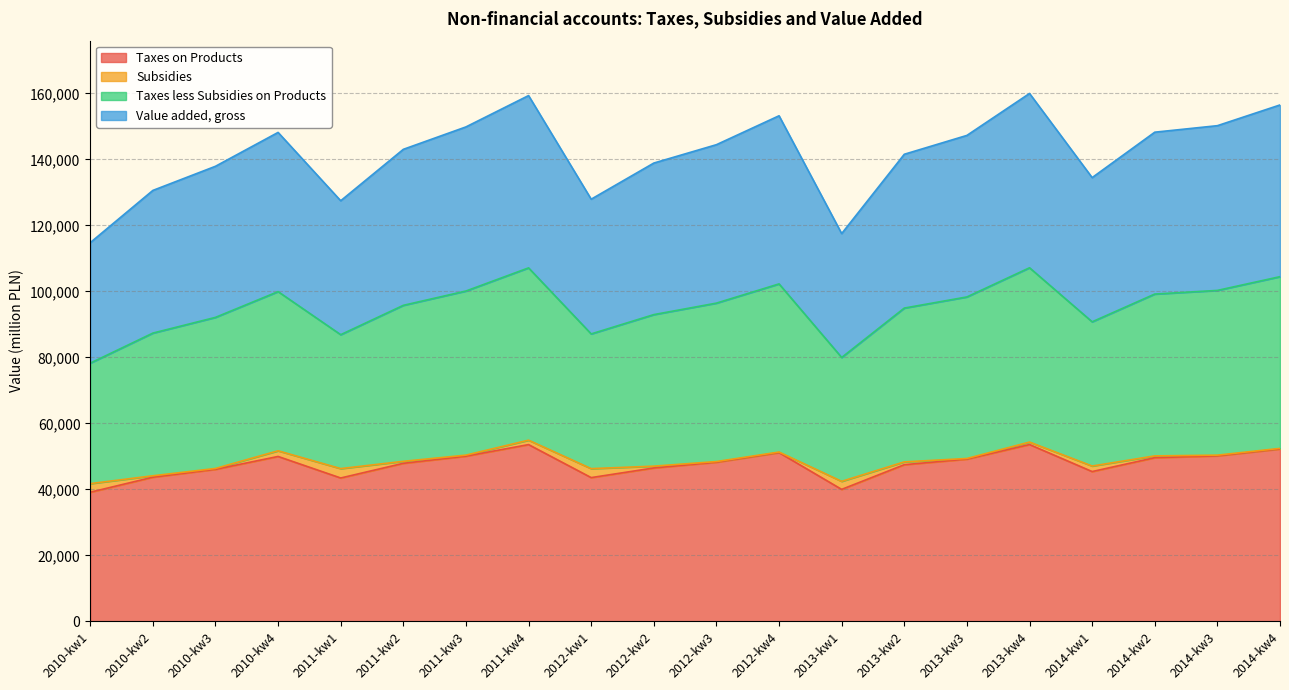

Does the chart display data point markers on the line(s)?

No